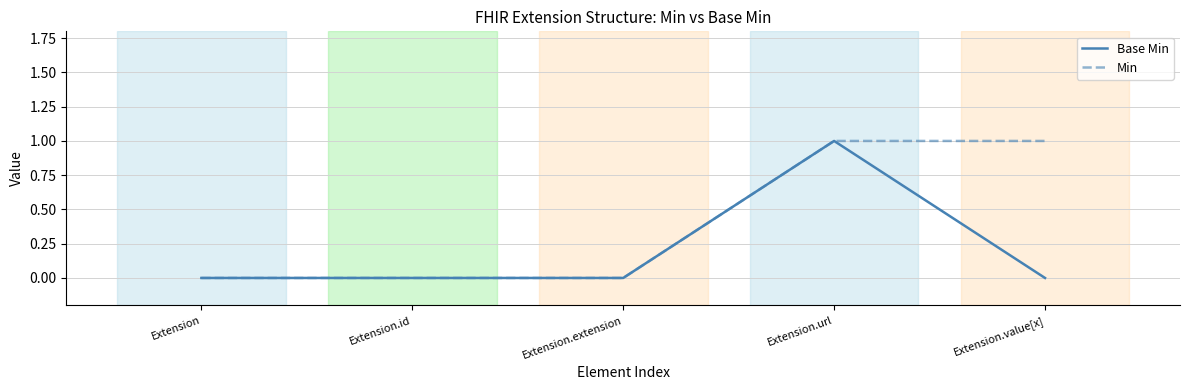

Which series has the largest total across all categories?

Min